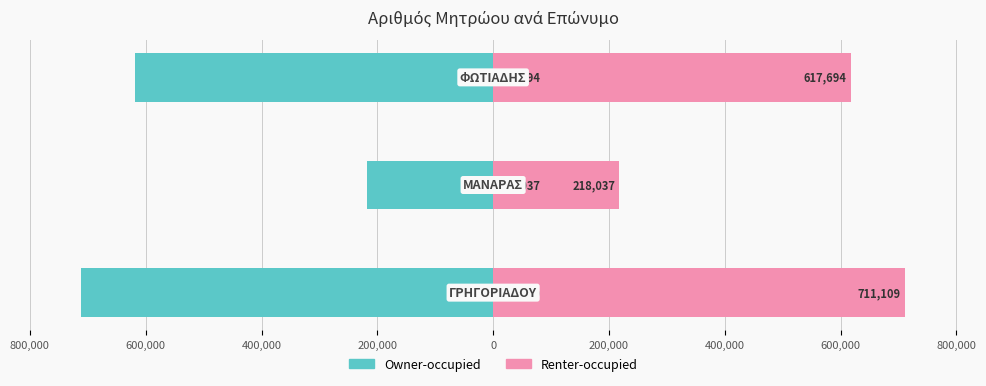

What is the sum of all Renter-occupied values?

1546840